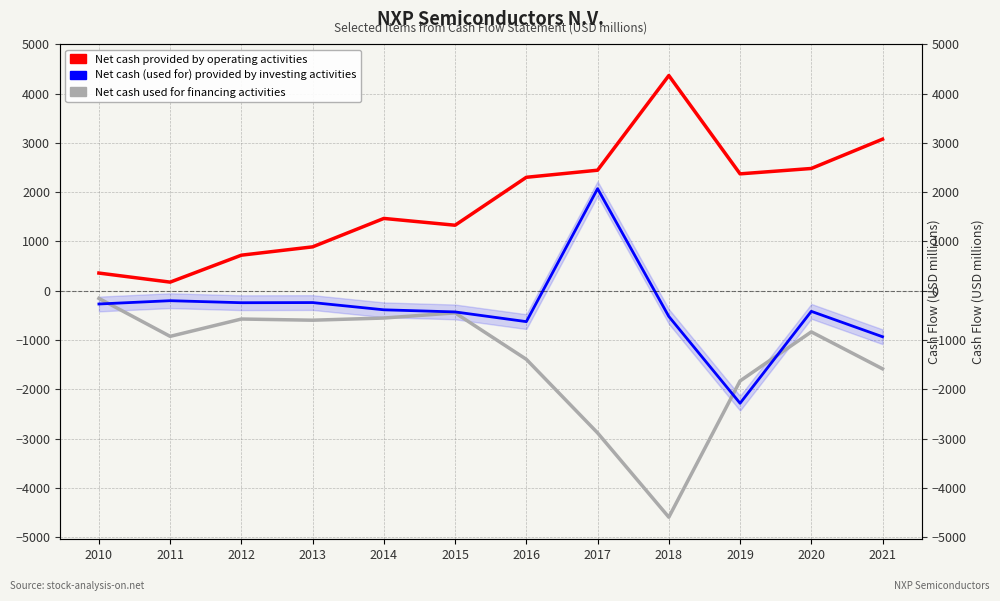

True or false: Net cash (used for) provided by investing activities and Net cash provided by operating activities intersect in this chart.

False